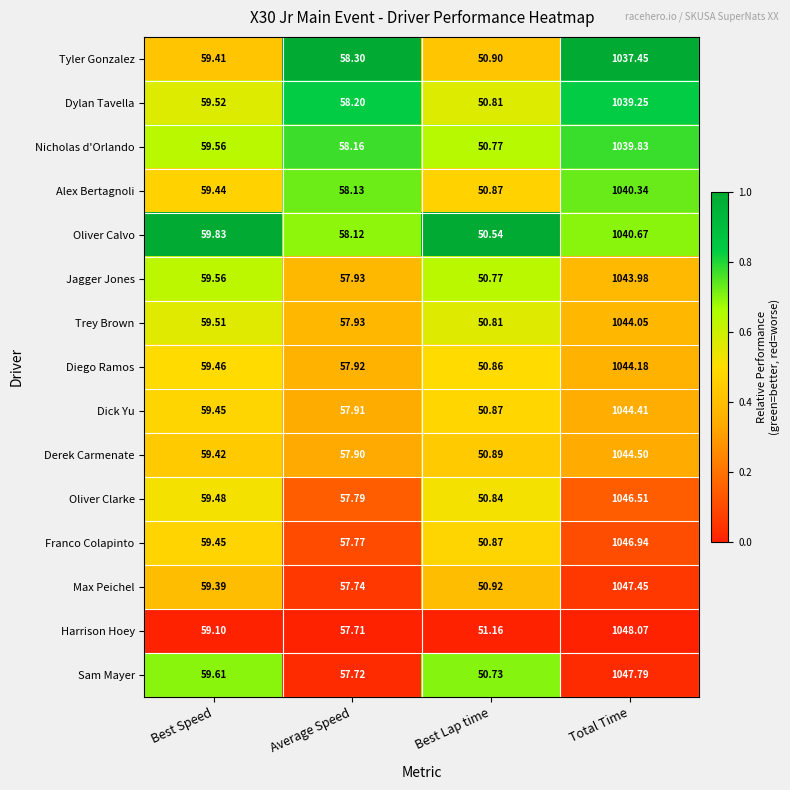

What is the total value across all series at Best Speed?

892.2